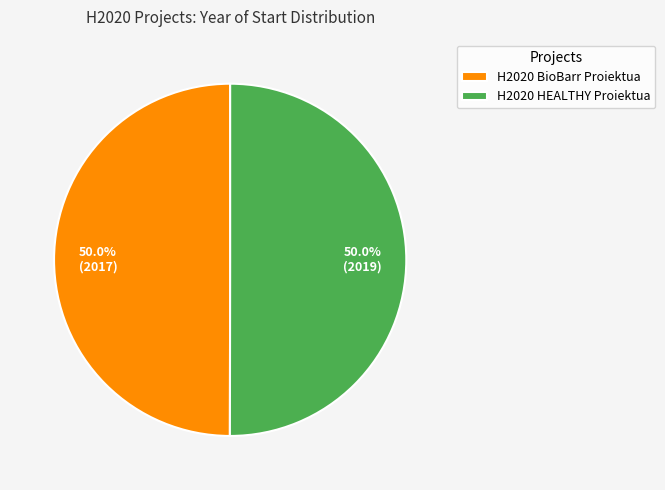

What portion of the pie excludes H2020 BioBarr Proiektua?

50.0%